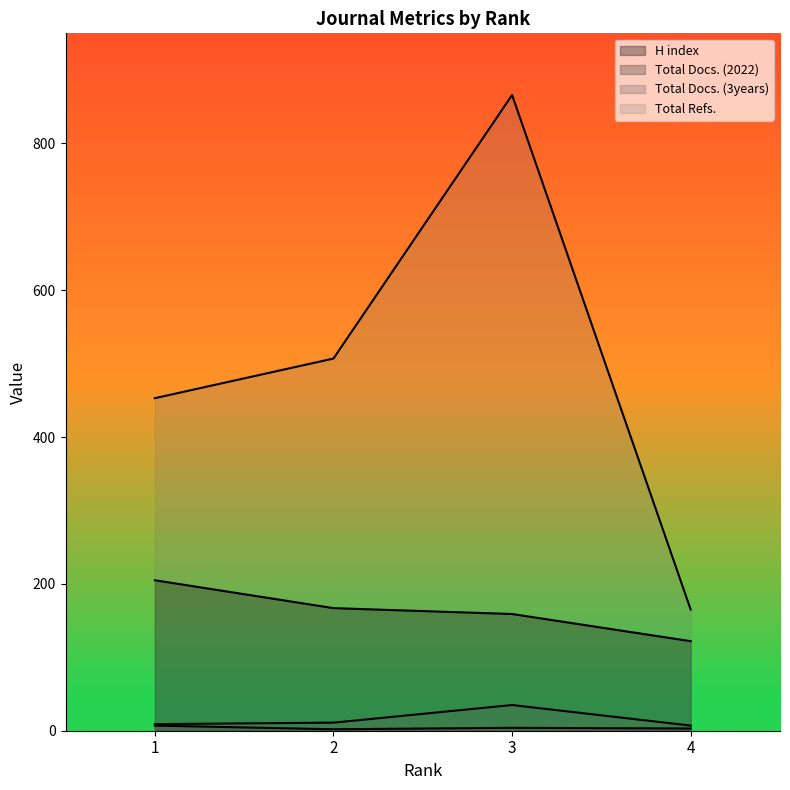

At which category is the sum across all series the highest?

3